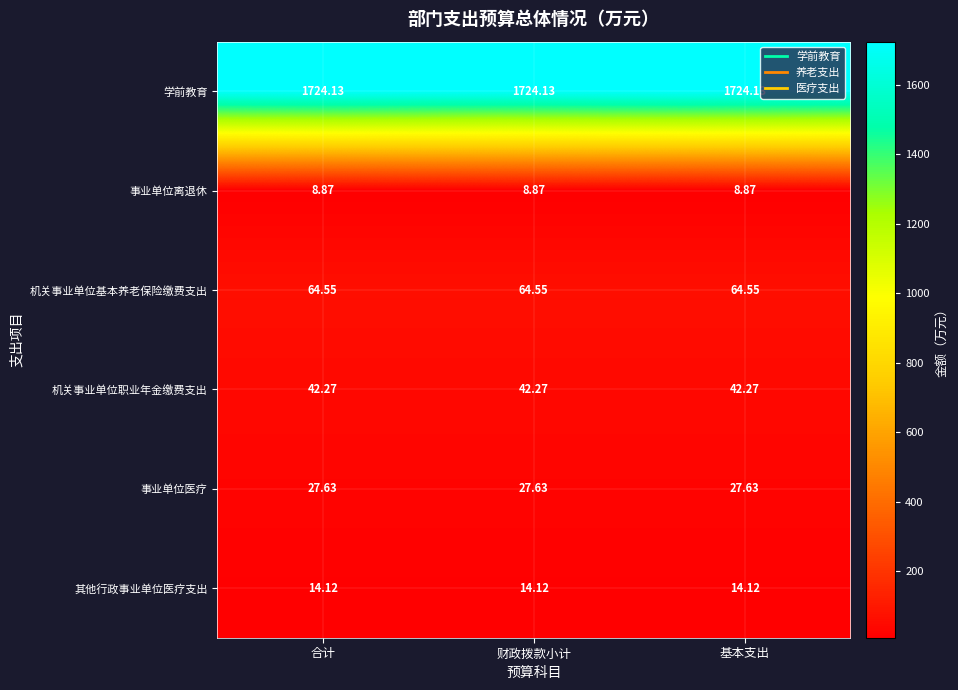

List the series in order of their peak value, highest first.

学前教育, 机关事业单位基本养老保险缴费支出, 机关事业单位职业年金缴费支出, 事业单位医疗, 其他行政事业单位医疗支出, 事业单位离退休